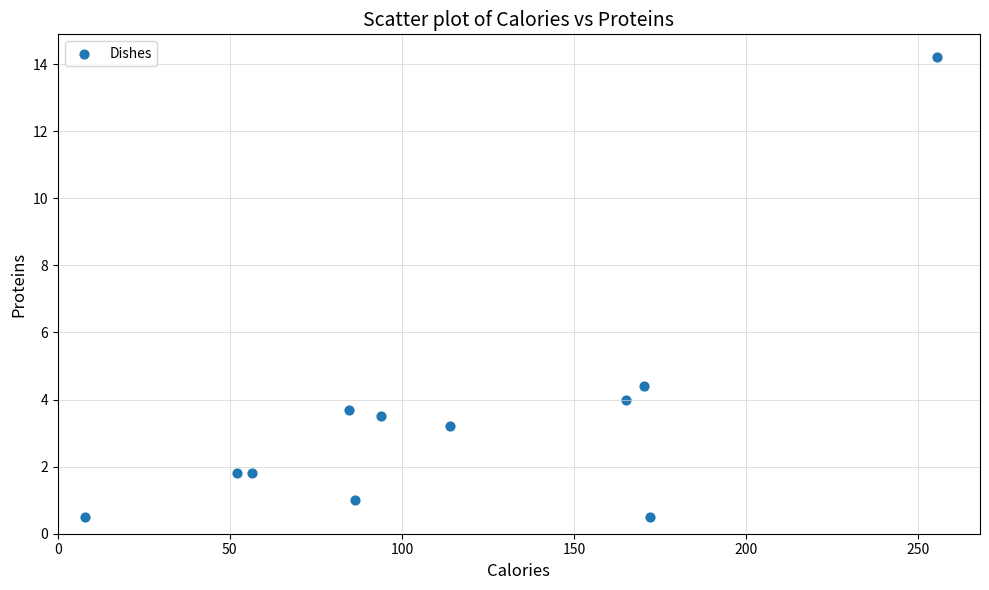

What Y value in the scatter plot is closest to 7?

4.4